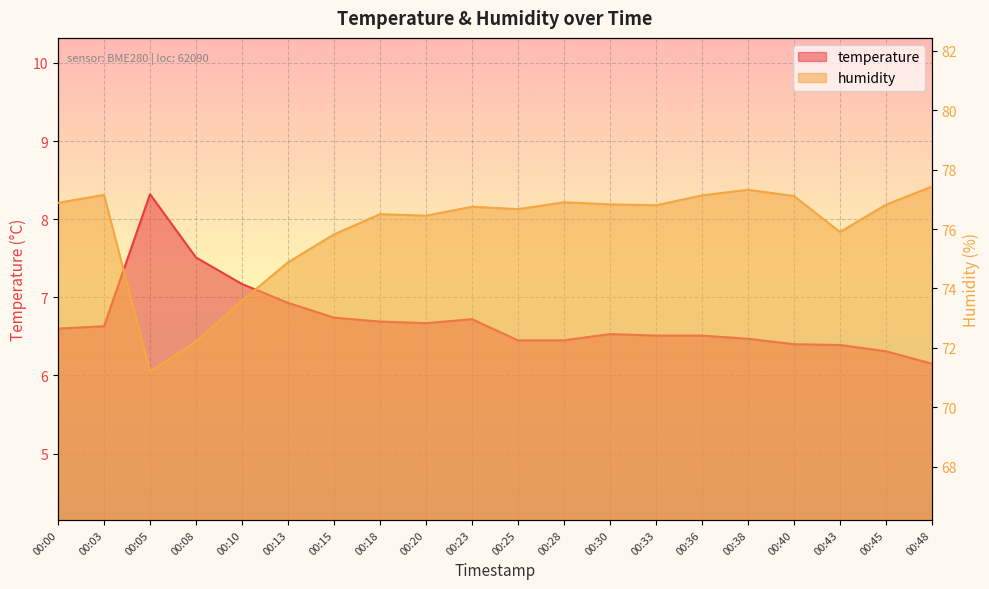

At which category is the sum across all series the highest?

00:38